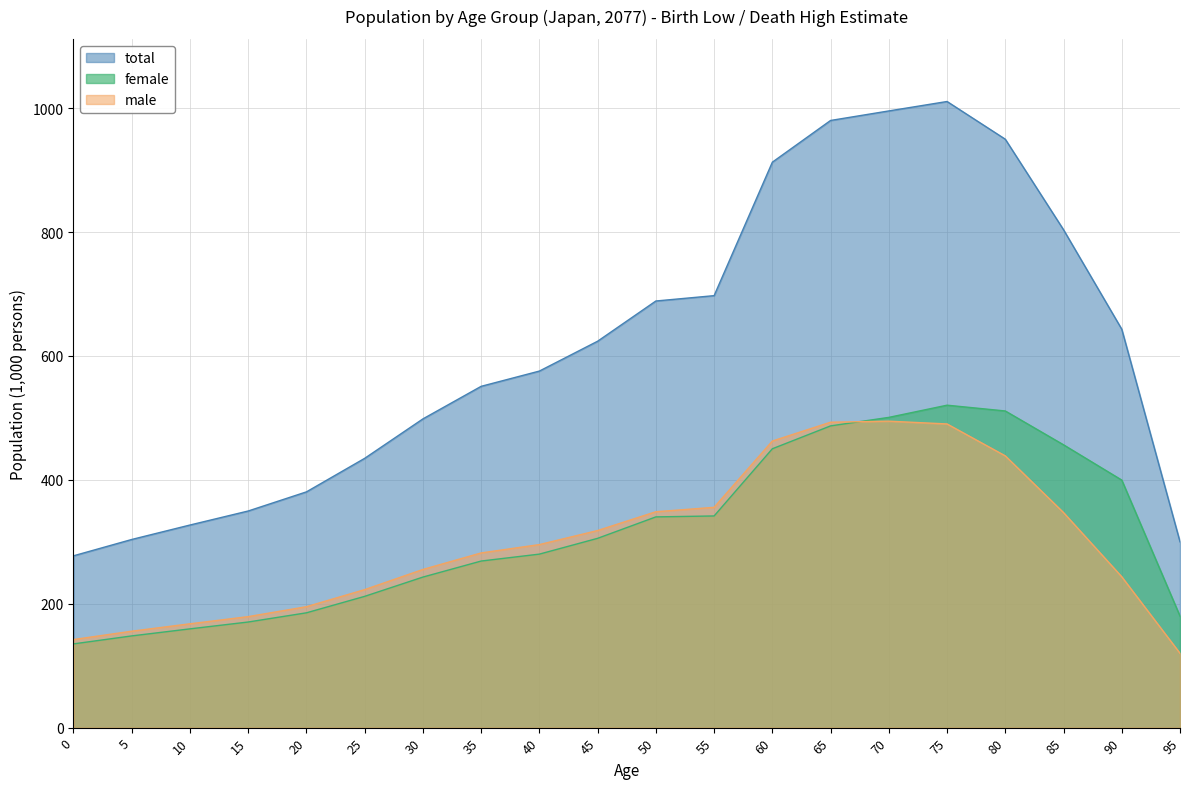

Does the chart have visible grid lines?

Yes